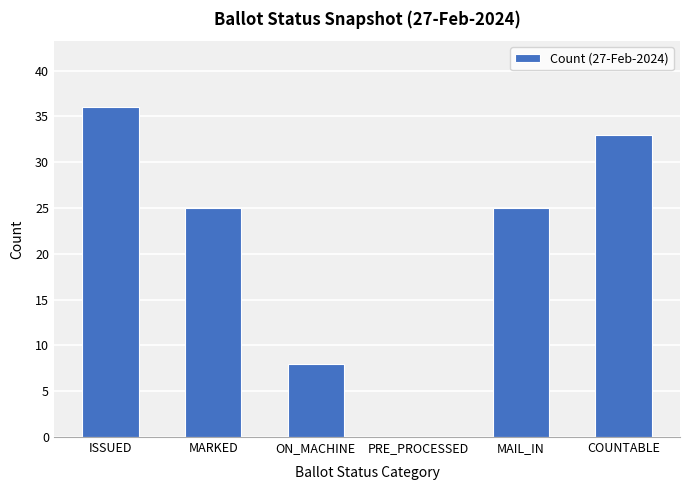

Read the value at ON_MACHINE, to the nearest 10.

10